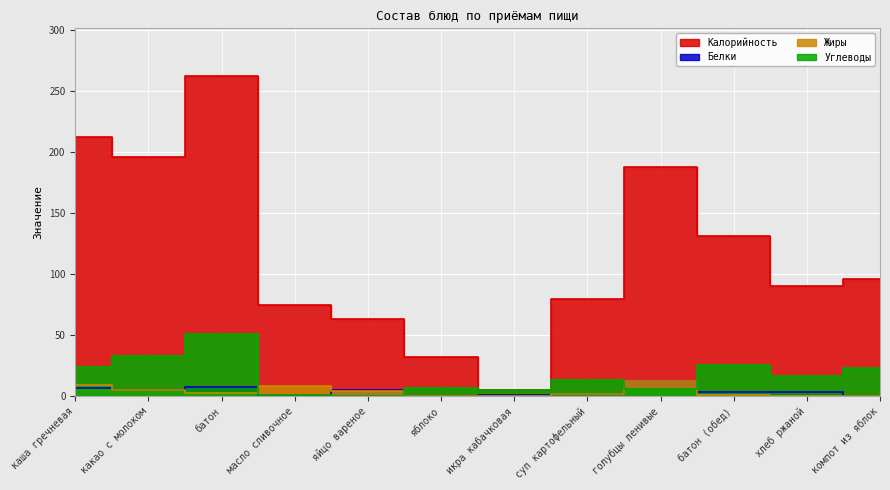

What is the label of the 8th point from the left?

суп картофельный